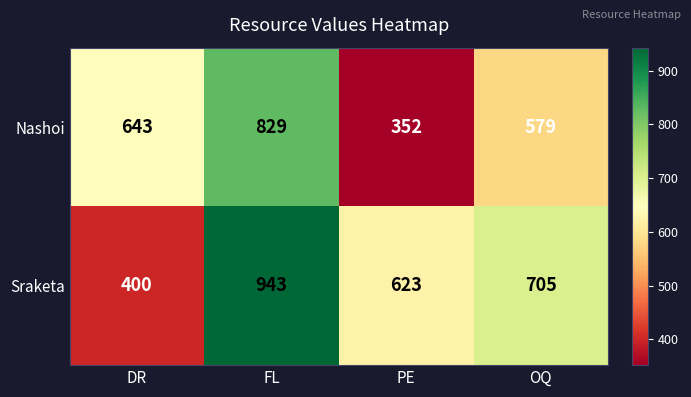

What value does the Sraketa series have at OQ?

705